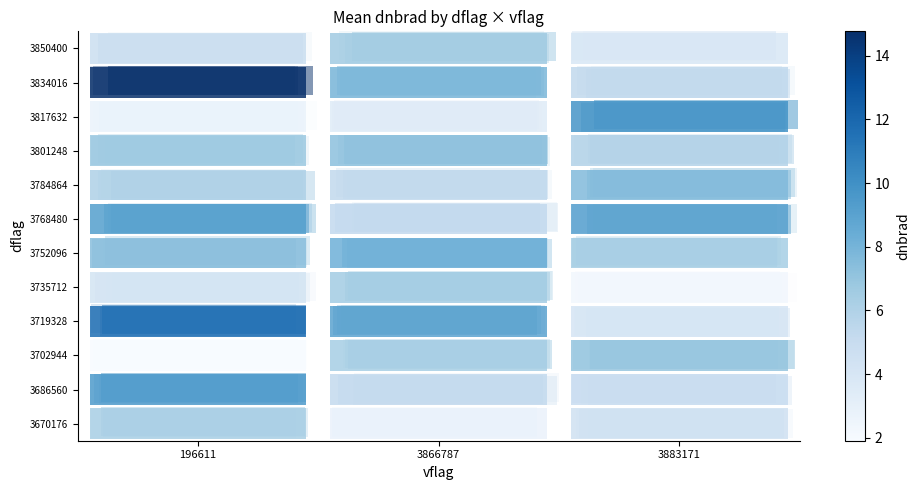

What is the minimum value shown in the chart?

1.9